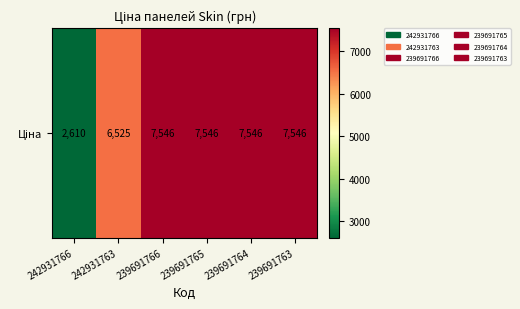

What is the difference between the maximum and second lowest values?

1020.9